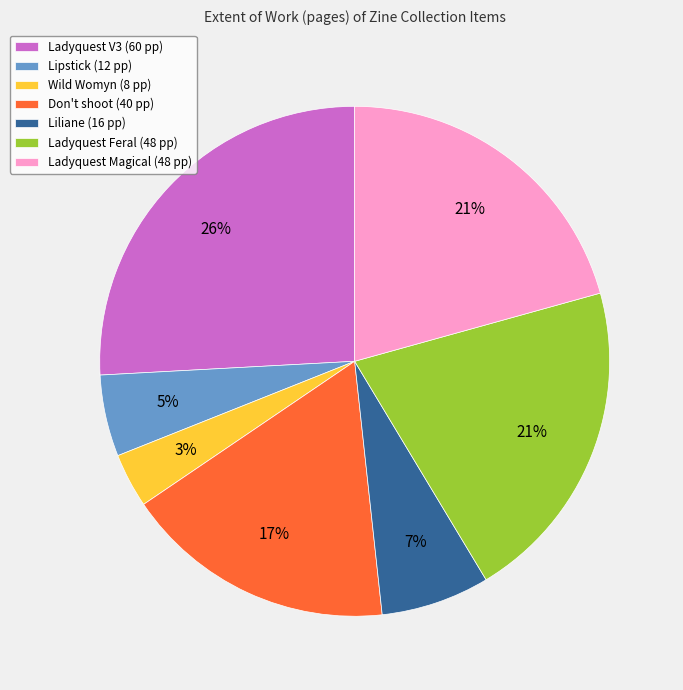

How many segments does this pie chart have?

7